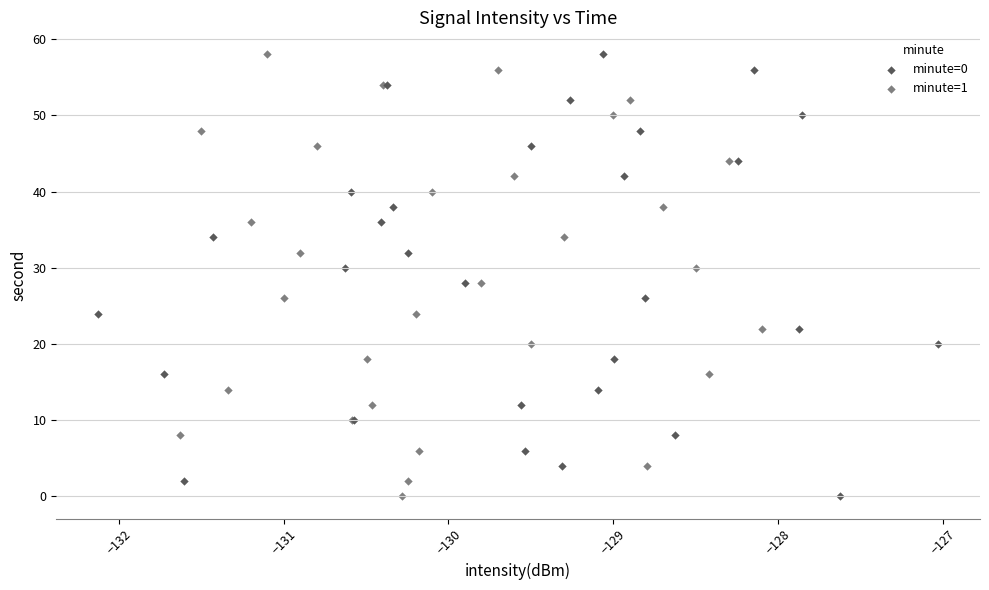

What are all the series names shown in the legend?

minute=0, minute=1